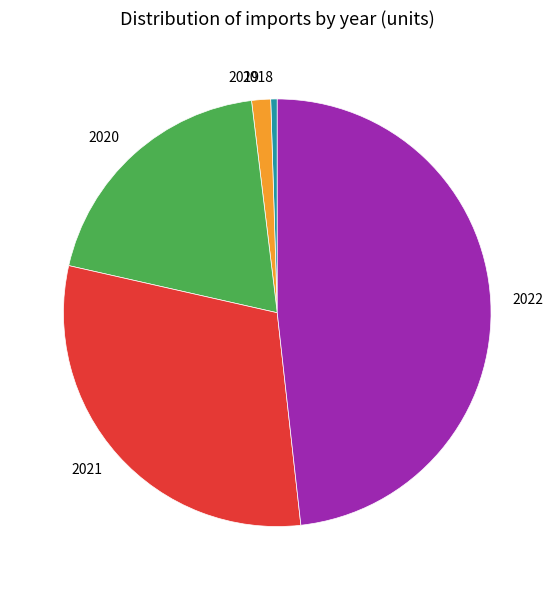

Which slice is the largest?

2022